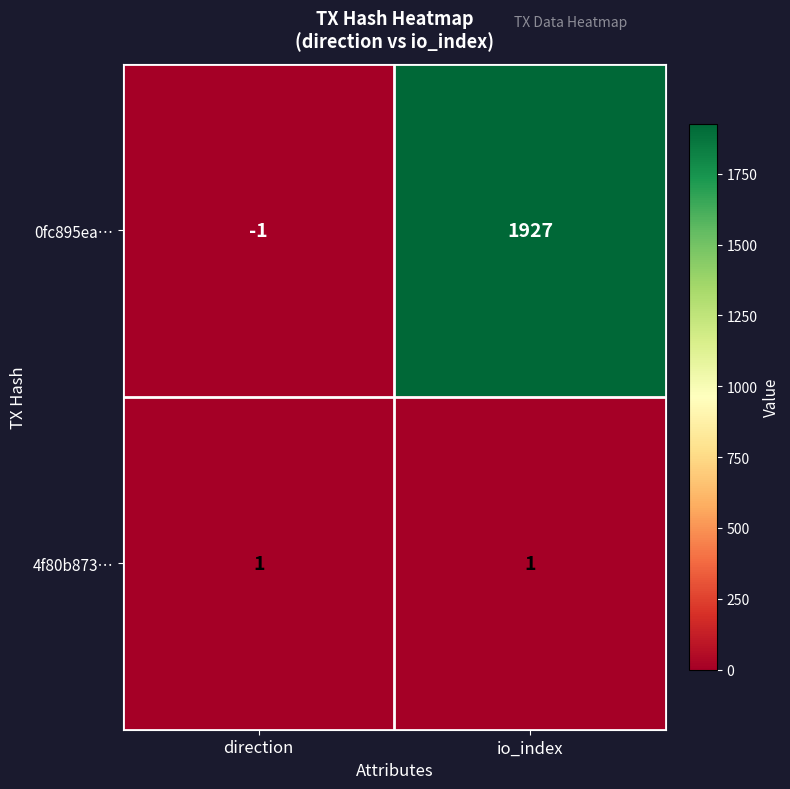

At how many categories does at least one series exceed 660?

1